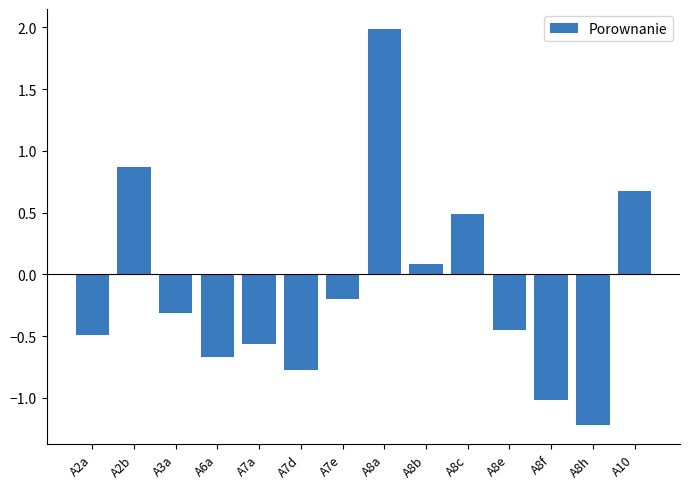

What is the sum of the values at A7d and A8f?

-1.8